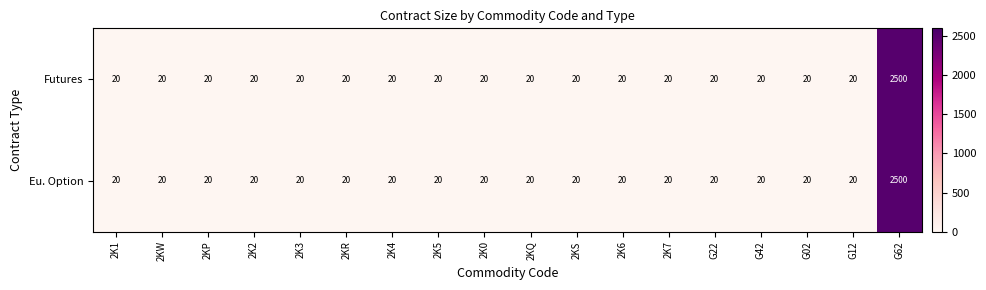

What is the average value of the Eu. Option series?

158